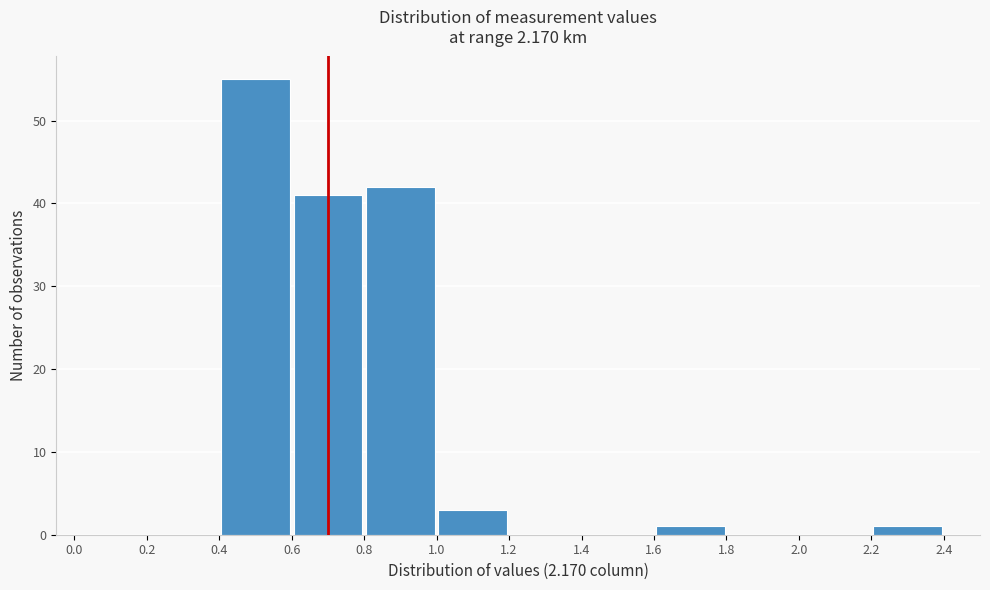

Reading left to right, list every bar in this chart as the range it spans on the x-axis followed by its height. The values are not printed on the chart, so give them approximately, as read against the axis.

0.0 to 0.2: 0
0.2 to 0.4: 0
0.4 to 0.6: 55
0.6 to 0.8: 41
0.8 to 1.0: 42
1.0 to 1.2: 3
1.2 to 1.4: 0
1.4 to 1.6: 0
1.6 to 1.8: 1
1.8 to 2.0: 0
2.0 to 2.2: 0
2.2 to 2.4: 1